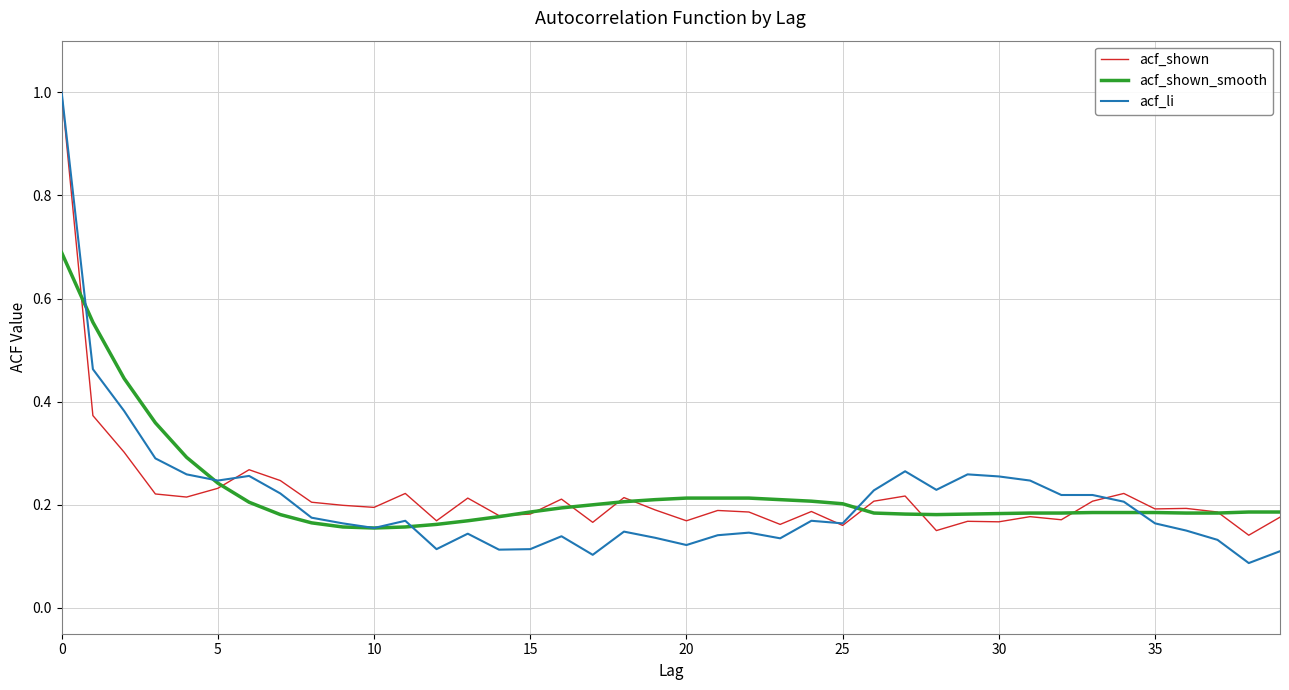

Which series has the widest spread of values?

acf_li